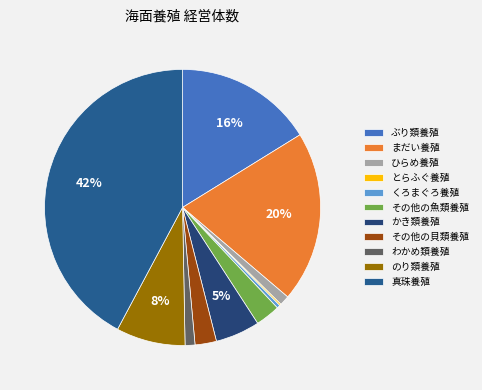

The のり類養殖 slice represents 8% of the pie. True or false?

True